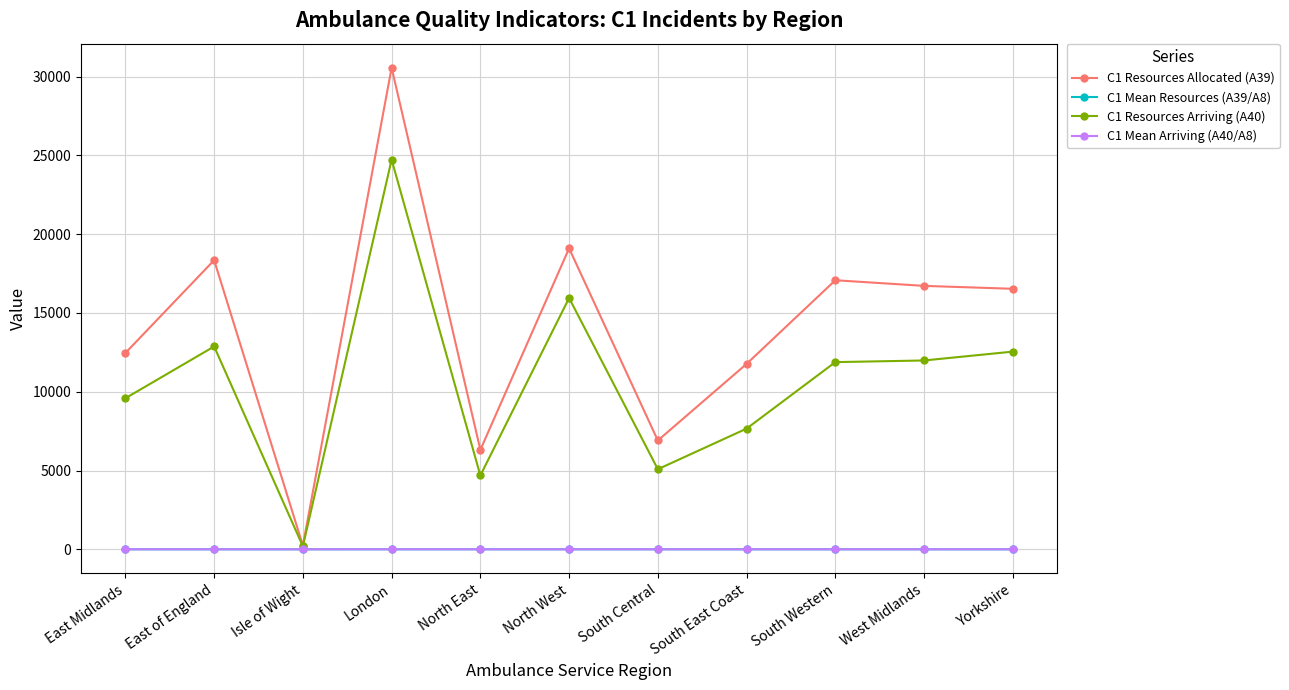

What is the minimum value shown in the chart?

1.3